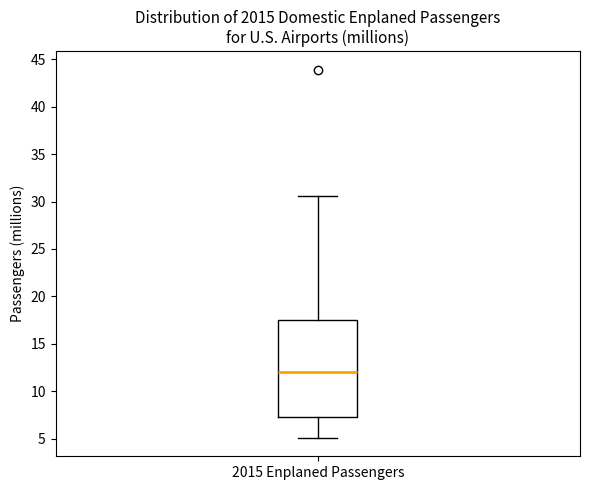

Read this box plot against the y-axis: the position of the median line, the range covered by the box, and the ends of both whiskers. The values are not printed on the chart, so give them approximately, as read against the axis.

median 12.0, box 7.5 to 17.5, whiskers 5.0 to 30.5